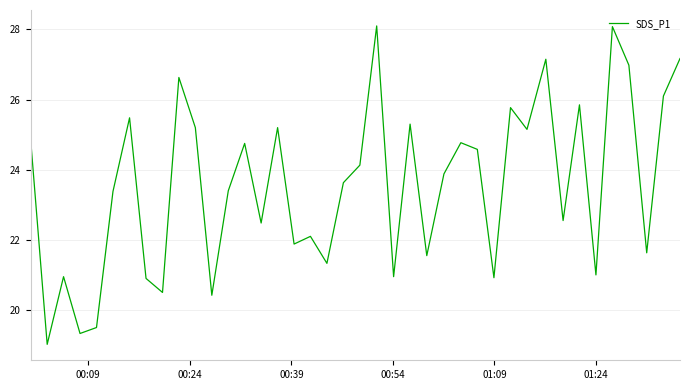

What is the minimum value shown in the chart?

19.0